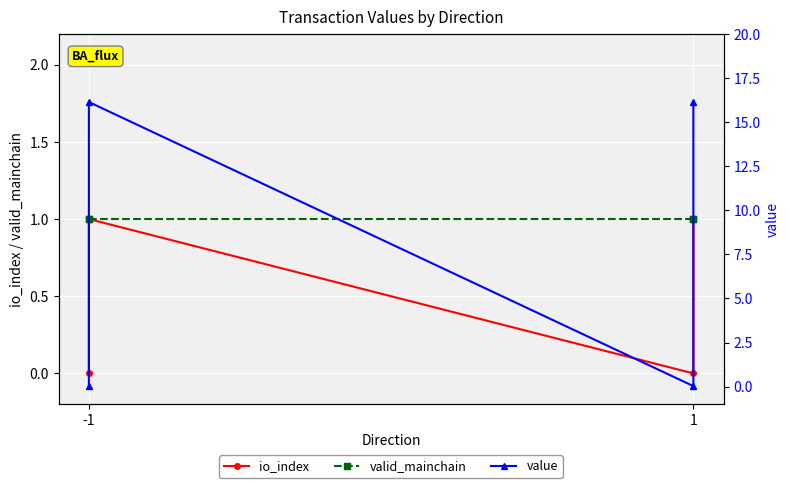

What is the maximum value shown in the chart?

16.1